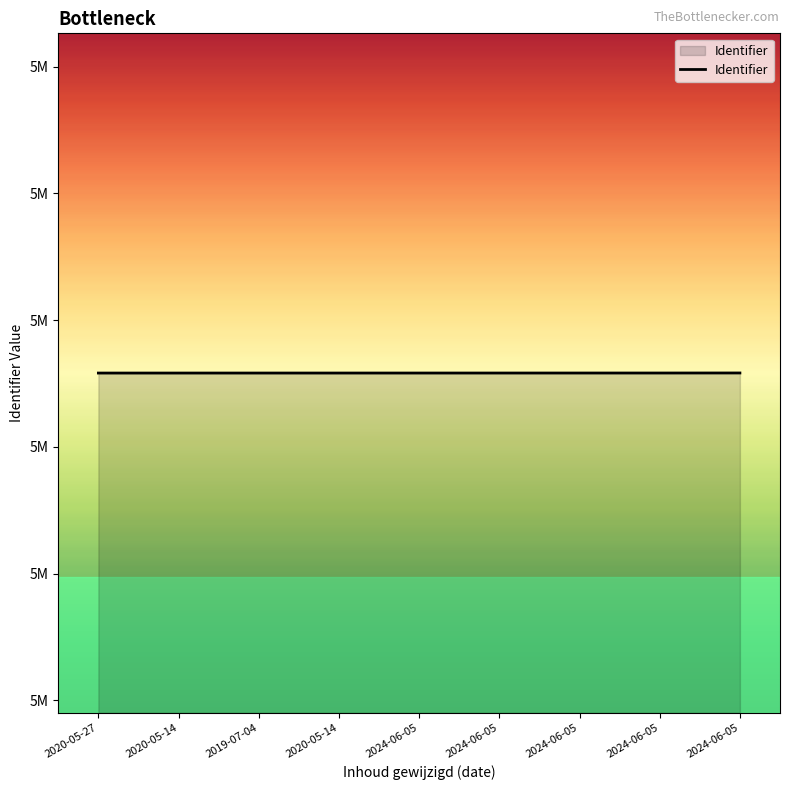

Is this an area chart (filled region under the line)?

Yes